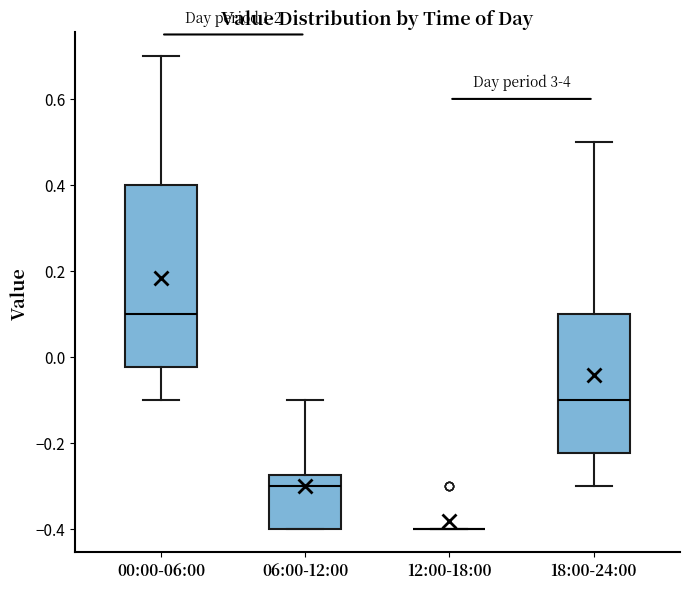

Where is the lower edge of the box for 00:00-06:00 on the y-axis? The values are not printed on the chart, so give them approximately, as read against the axis.

-0.02